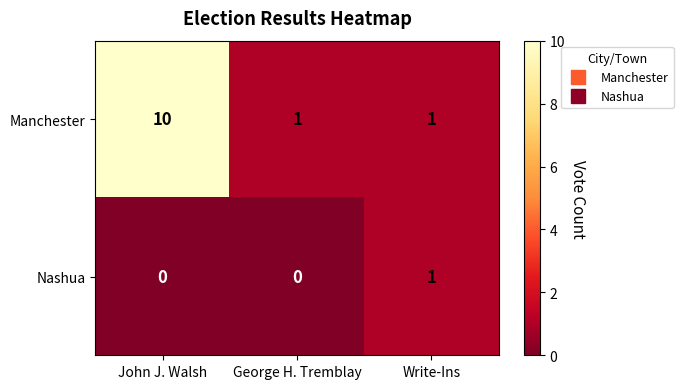

Which series has the largest range (max minus min)?

Manchester